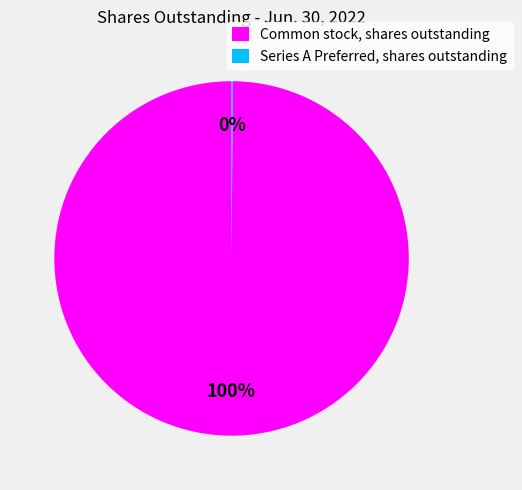

True or false: Common stock, shares outstanding accounts for 100% of the total.

True